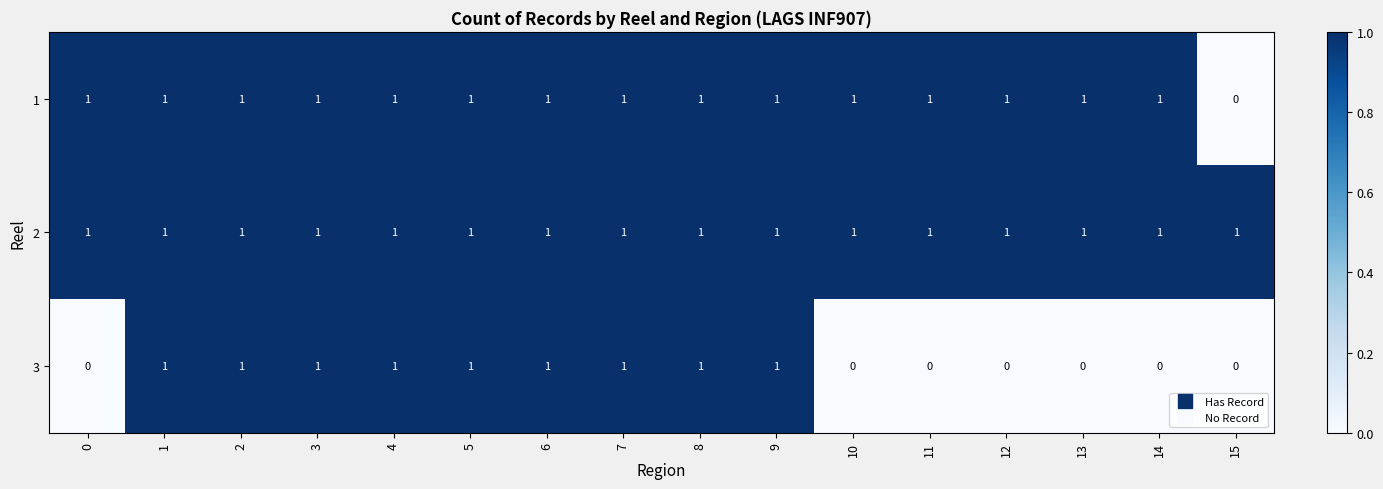

How many 3 values are between 0 and 1?

16